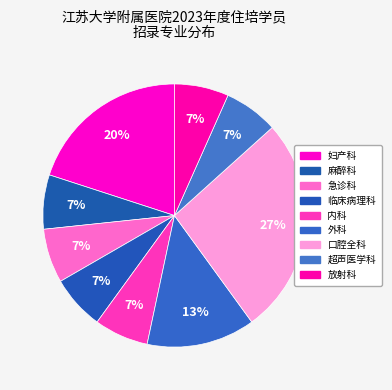

How many slices are in this pie chart?

9